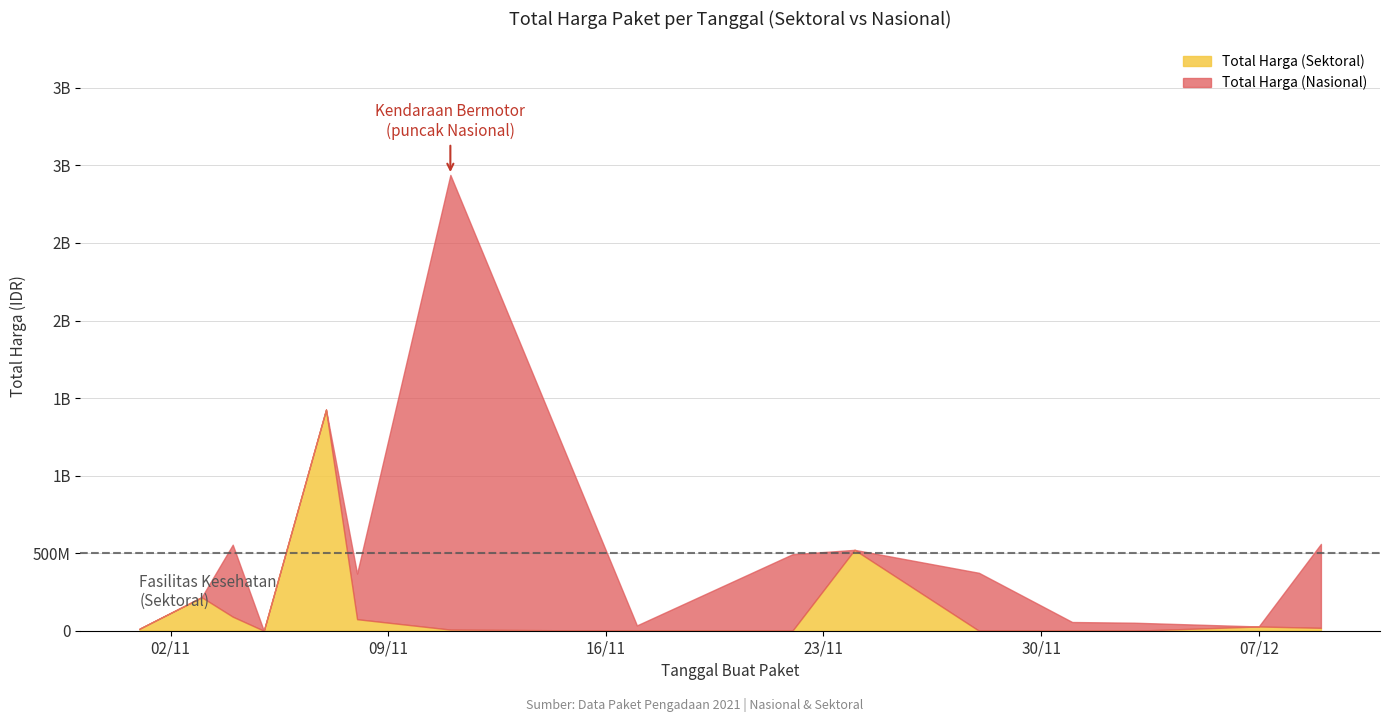

Which series ends up on top after the final intersection of Total Harga (Nasional) and Total Harga (Sektoral)?

Total Harga (Nasional)